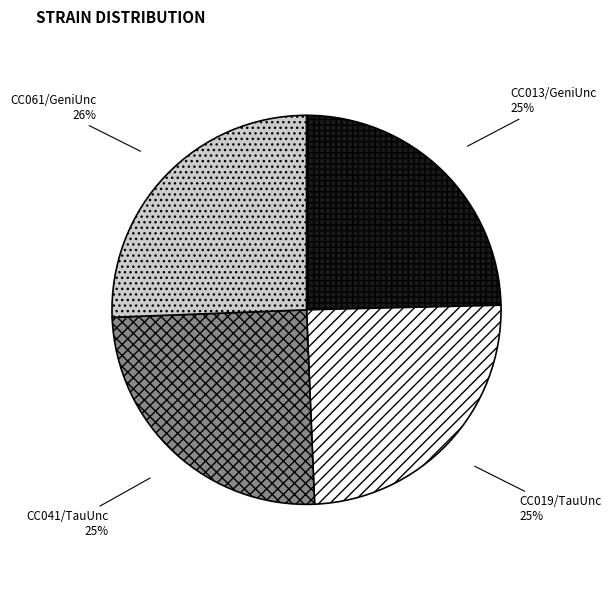

The CC041/TauUnc slice represents 25% of the pie. True or false?

True